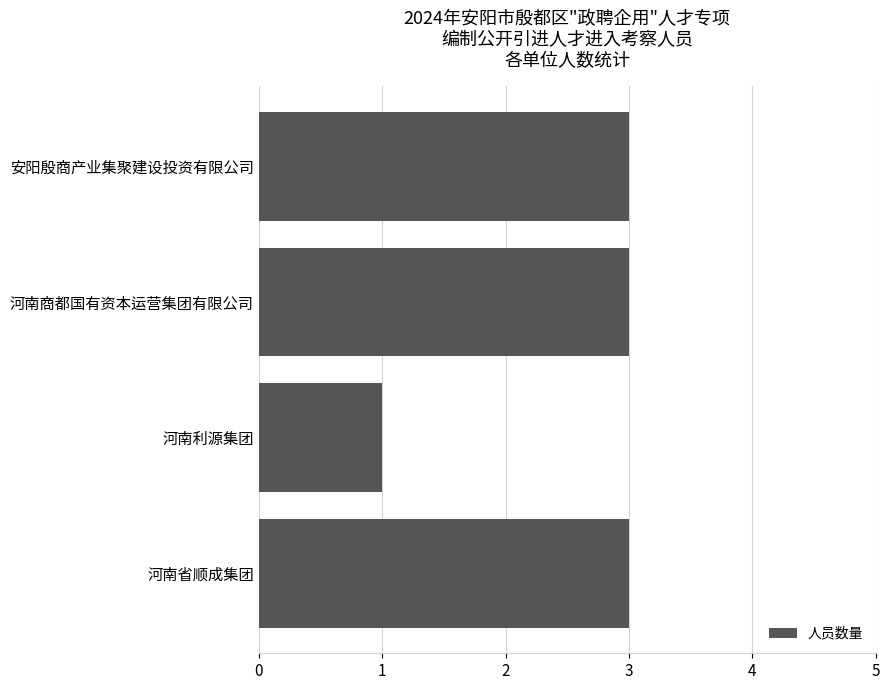

What is the difference between the maximum and minimum values?

2